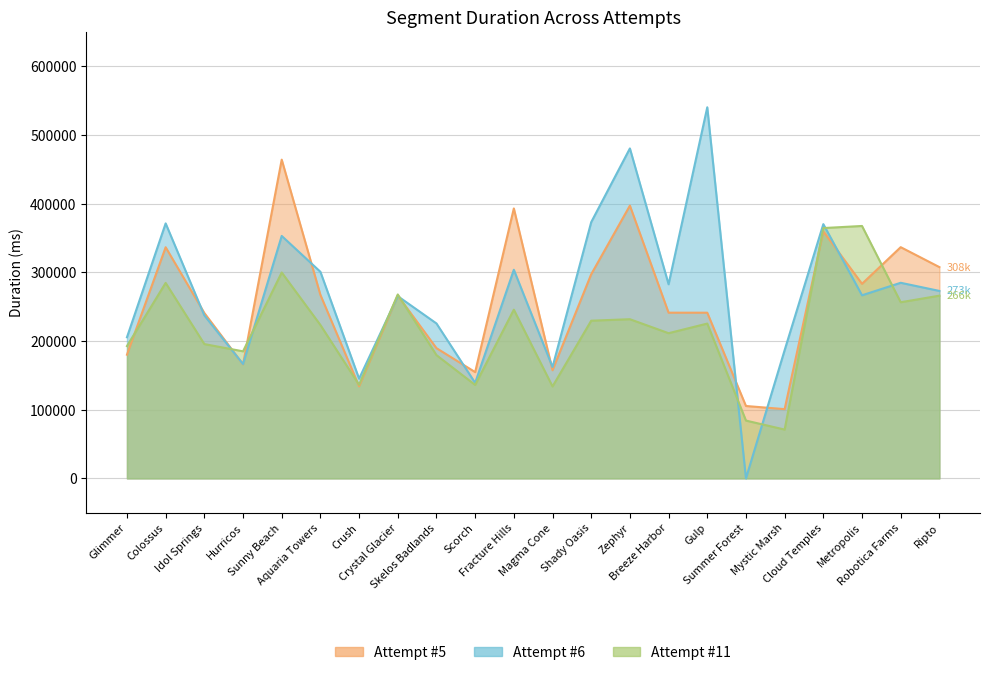

What is the difference between the Attempt #5 values at Metropolis and Zephyr?

113850